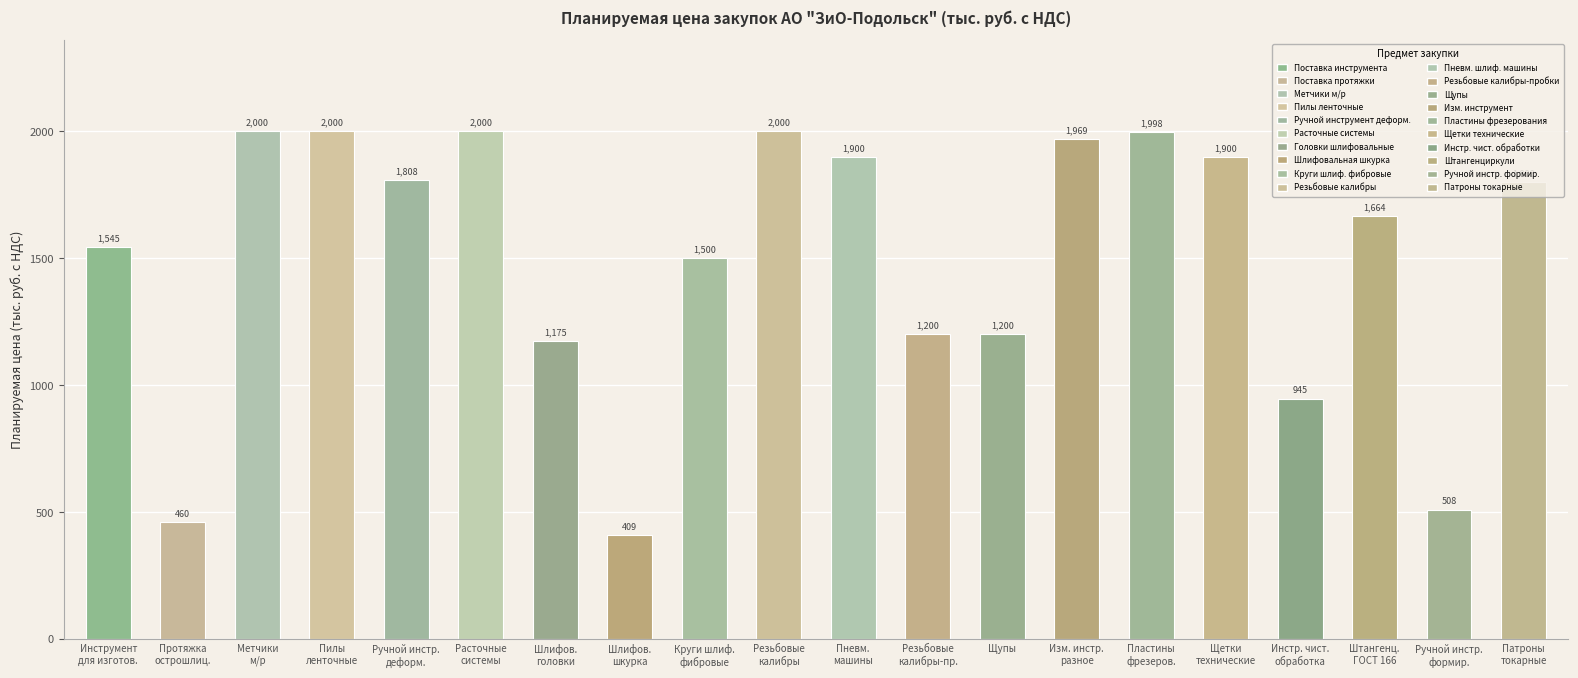

How many data points are less than 1800?

10